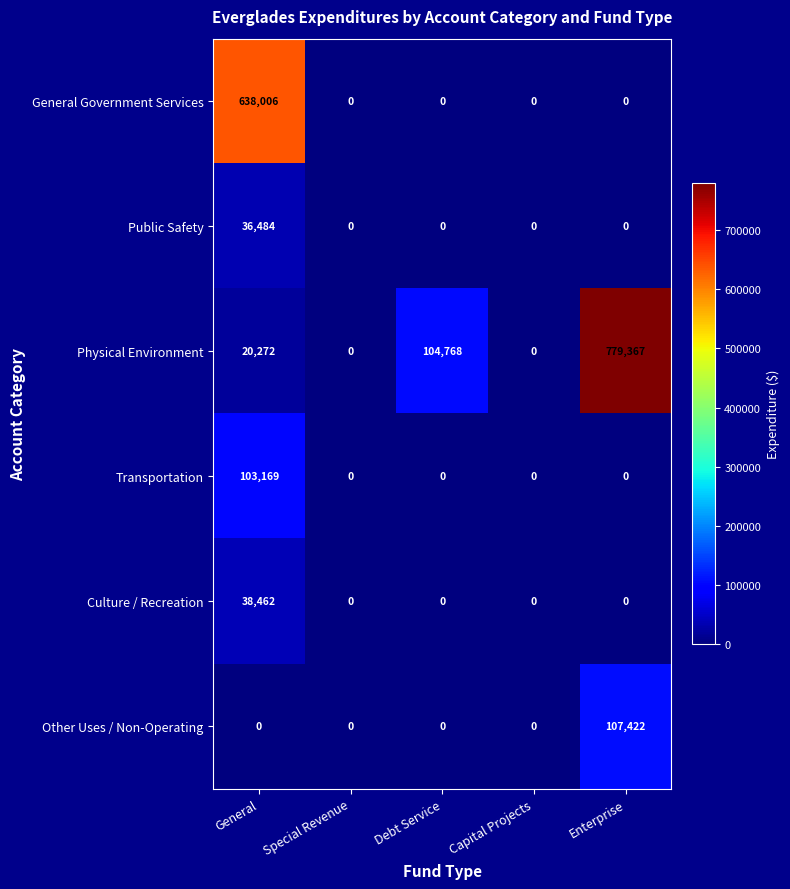

What is the average value of the Culture / Recreation series?

7692